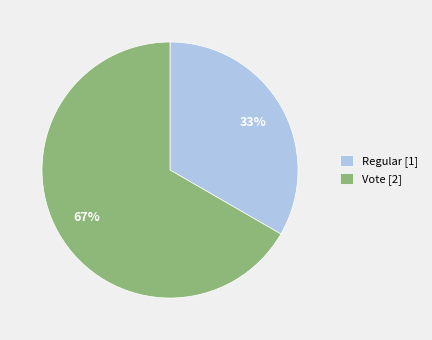

Which has a higher value, Regular or Vote?

Vote